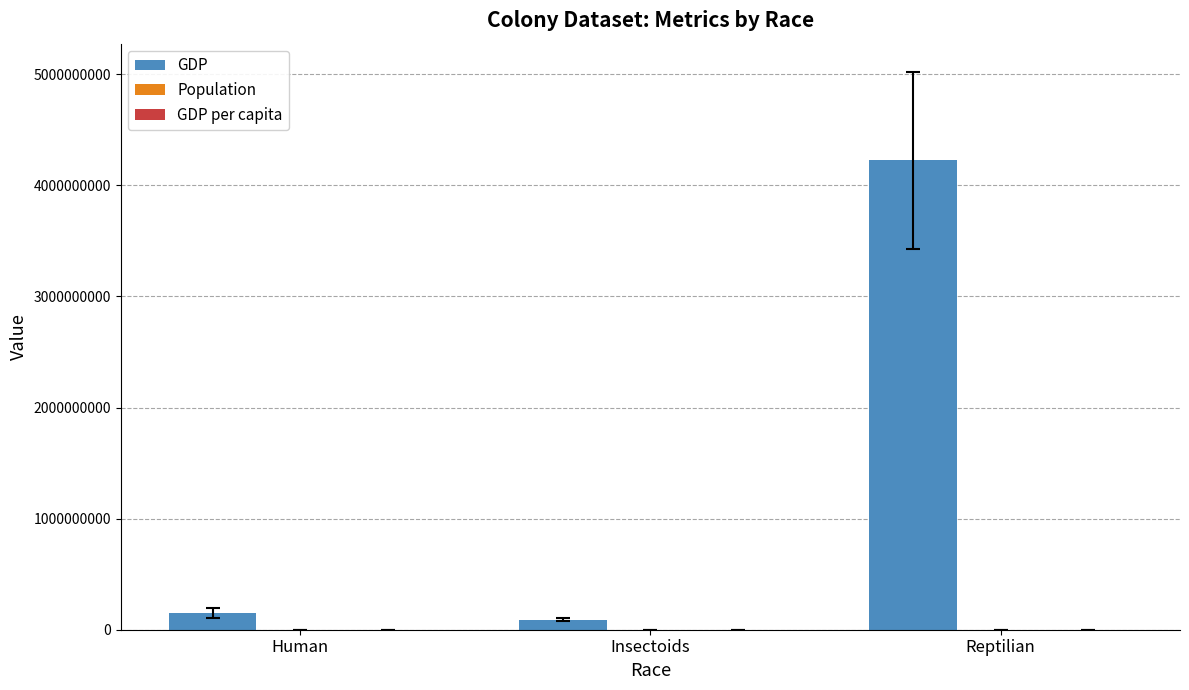

Which series has the largest total across all categories?

GDP